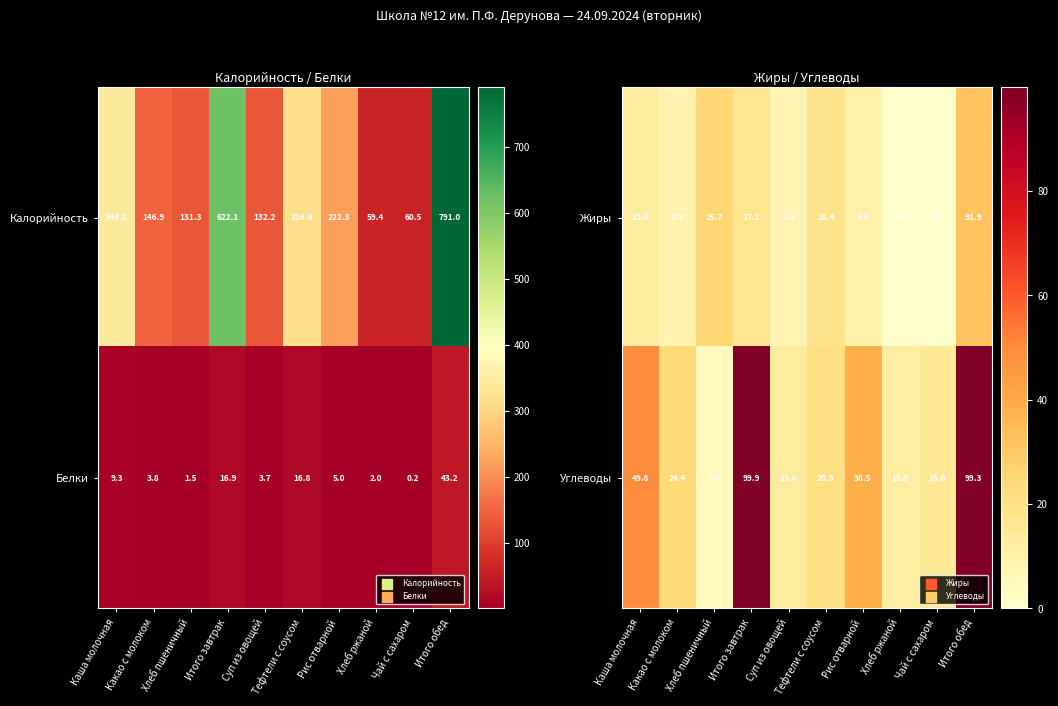

What is the sum of all Углеводы values?

376.5